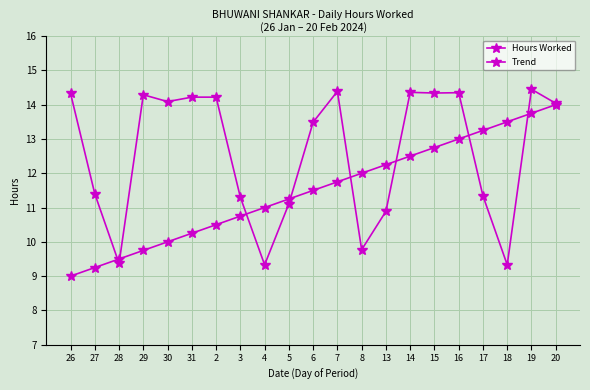

What is the difference between the maximum and minimum values in the Hours Worked series?

5.1